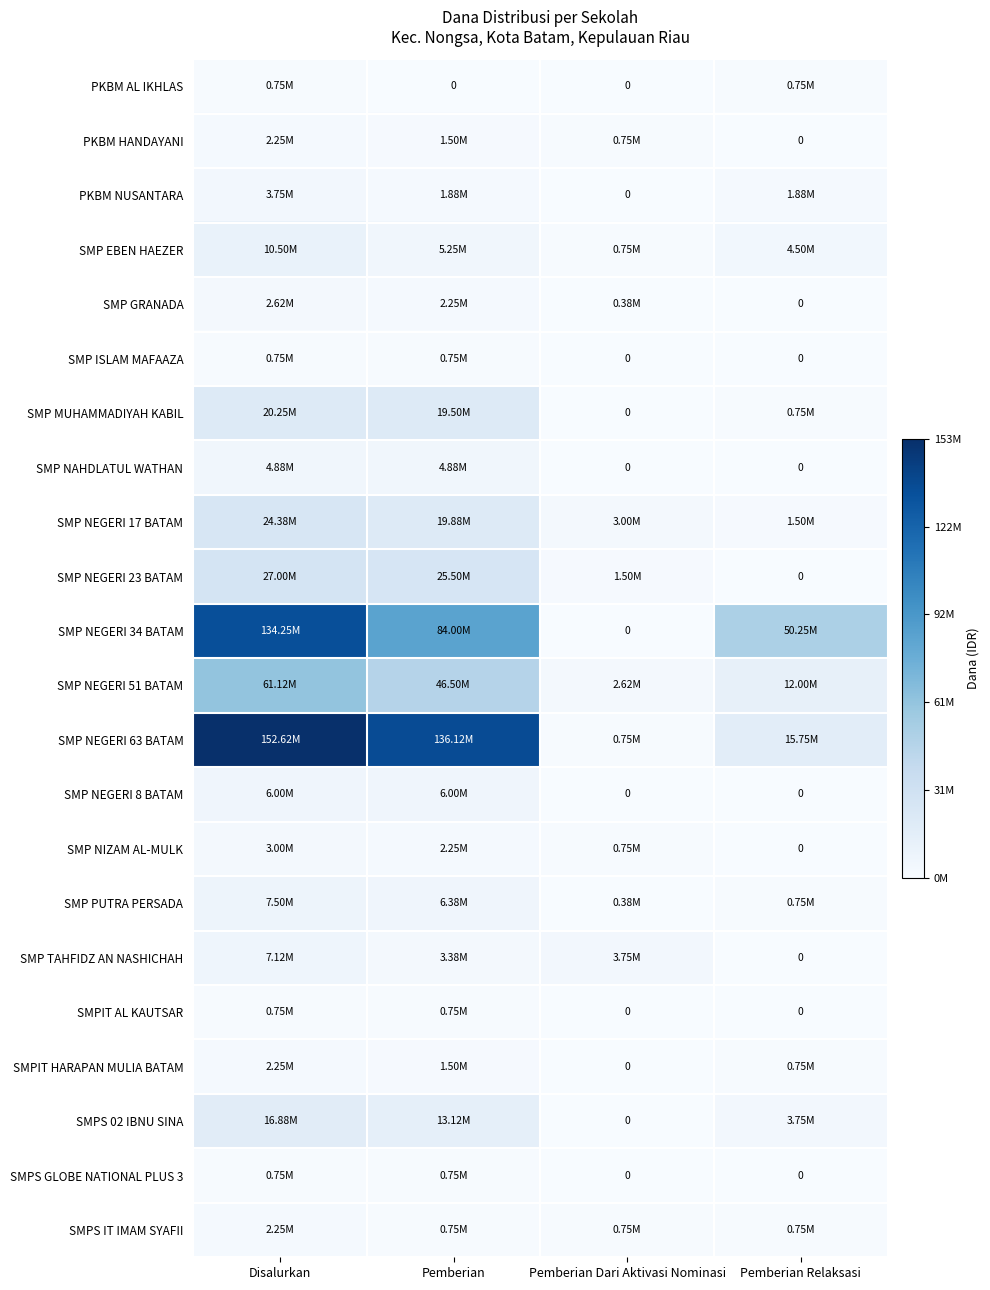

Rank the categories by SMP NEGERI 23 BATAM value from lowest to highest.

Pemberian Relaksasi, Pemberian Dari Aktivasi Nominasi, Pemberian, Disalurkan